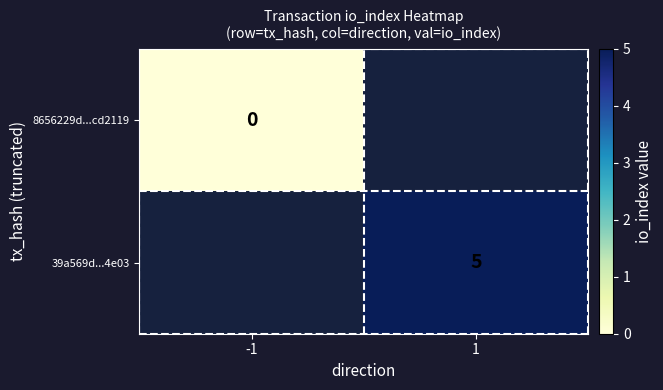

Is it true that 39a569d...4e03 equals 8 at 1?

False